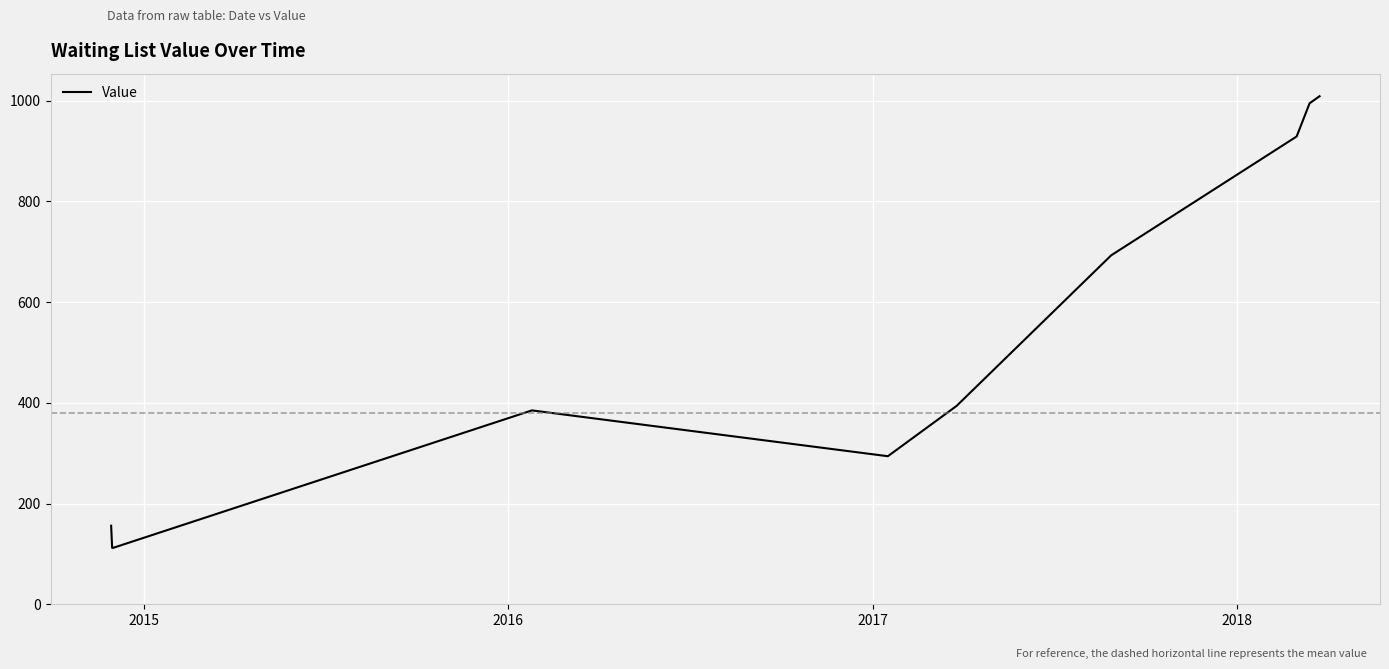

How many interior local peaks (higher than both neighbors) does the data have?

1